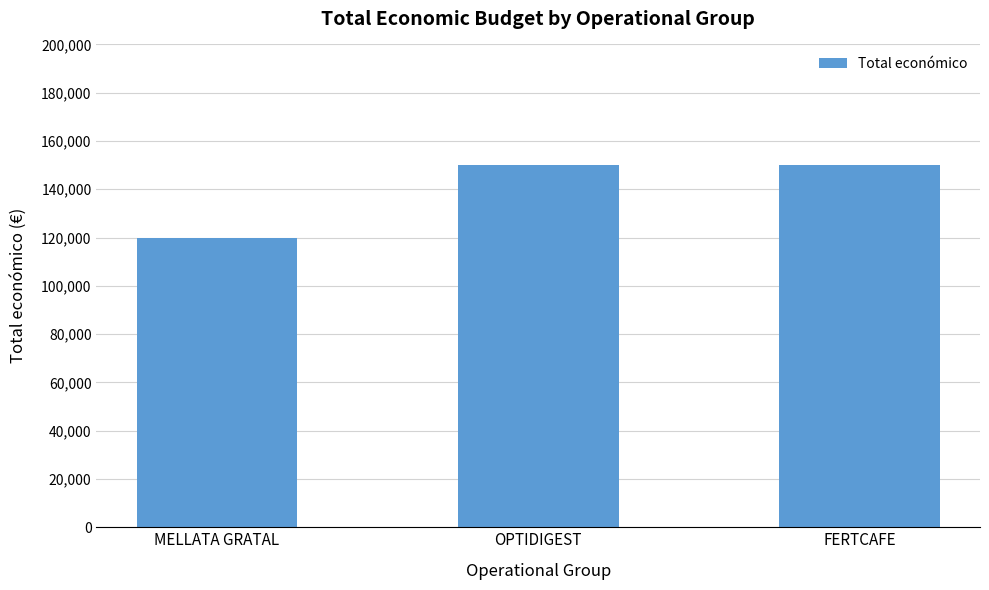

What is the ratio of the value at FERTCAFE to the value at OPTIDIGEST?

1.0